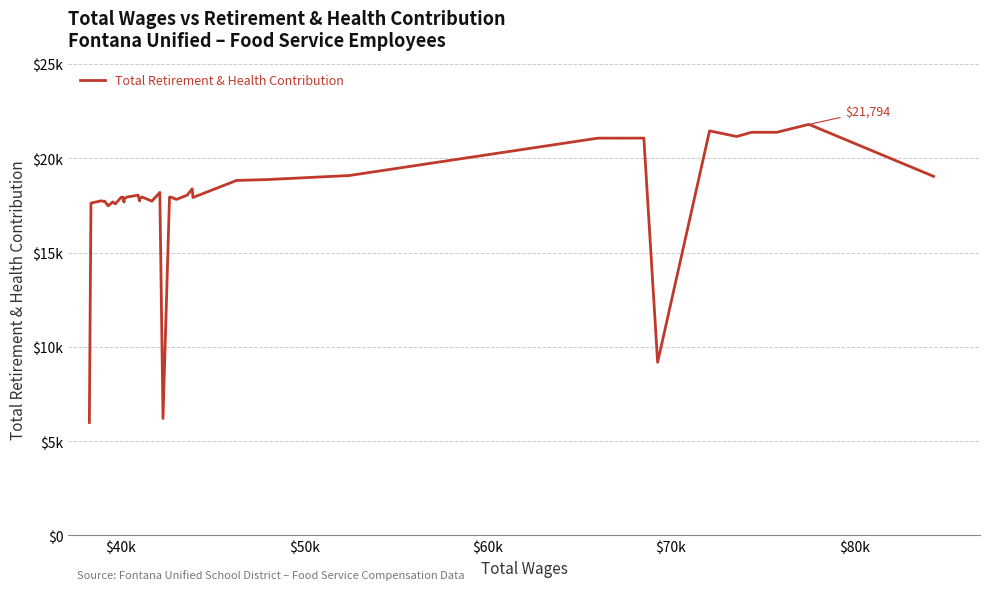

Reading right to left, list all the values displayed in this chart.

19037	21794	21373	21374	21373	21151	21449	9180	21065	21063	19082	18866	18821	17917	18377	18046	17813	17935	17935	6202	18187	17722	17946	17830	17734	17857	18040	17940	17834	17673	17935	17935	17574	17686	17475	17724	17706	17741	17620	5989